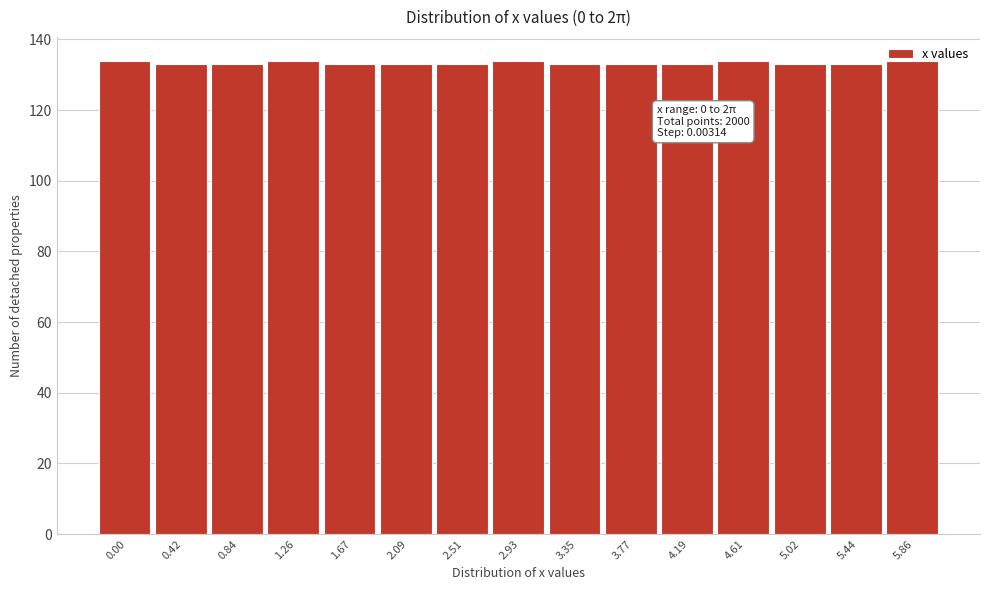

What is the sum of the values at 2.51 and 0.00?

267